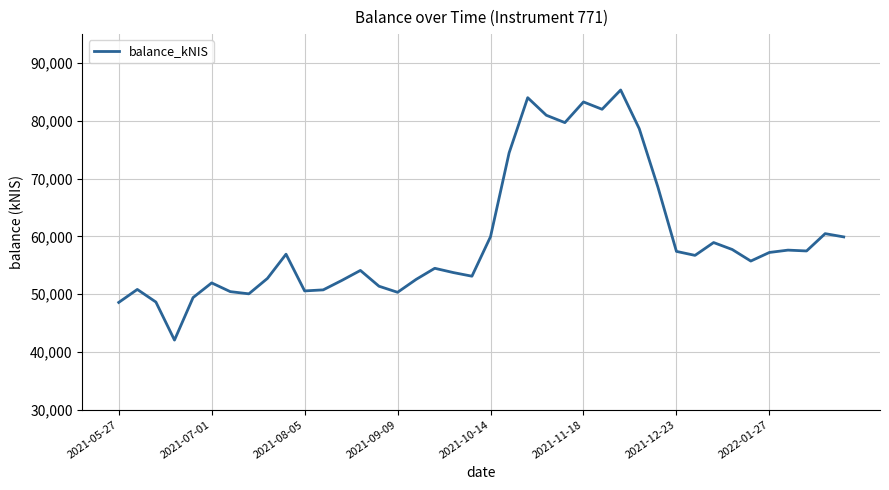

What is the maximum value shown in the chart?

85328.2